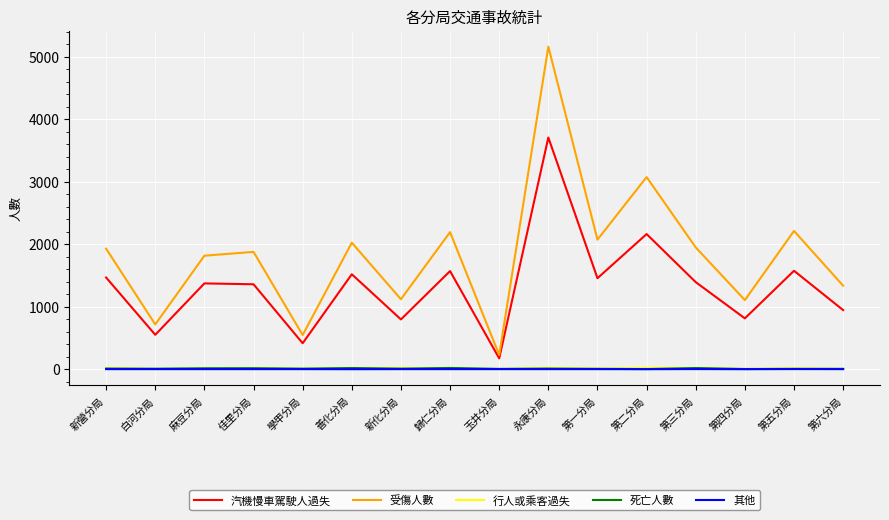

True or false: 行人或乘客過失 and 受傷人數 intersect in this chart.

False